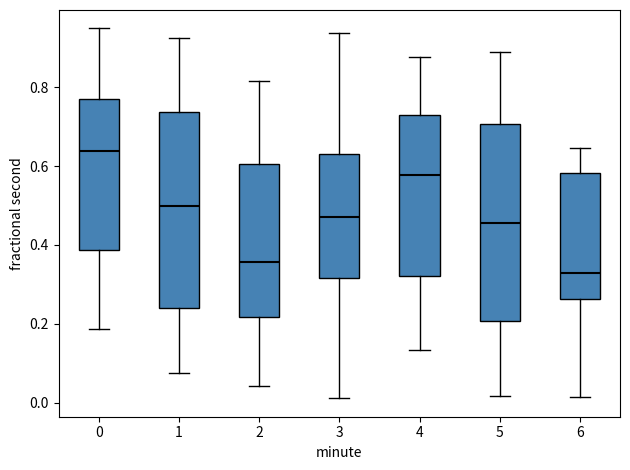

Which box's median line is the lowest?

6